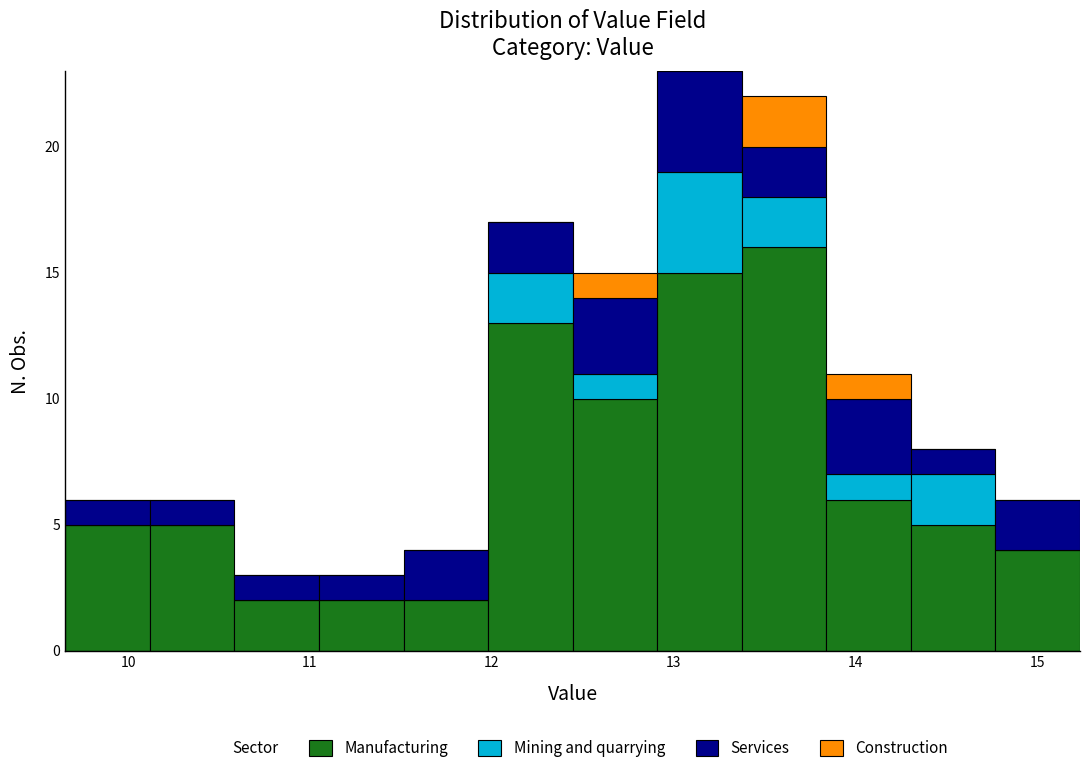

Which range on the x-axis has the tallest stacked bar (by total height)?

12.9 to 13.4